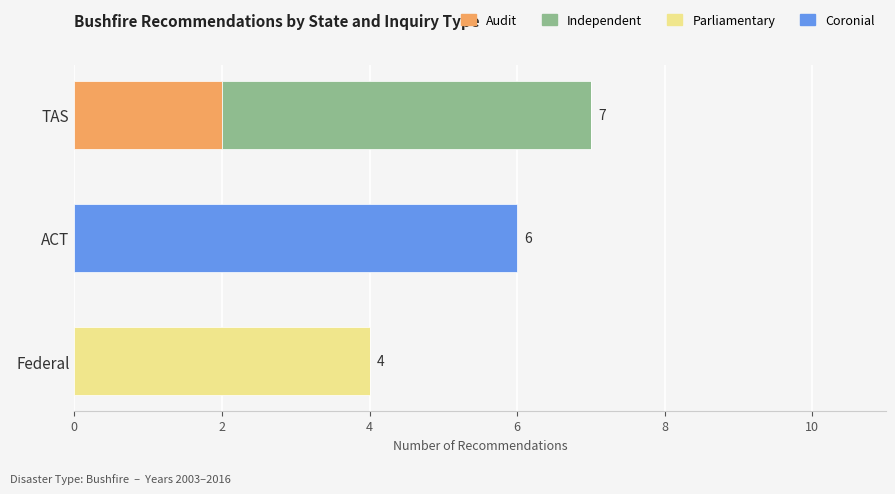

The Audit series shows 0 at ACT. True or false?

True